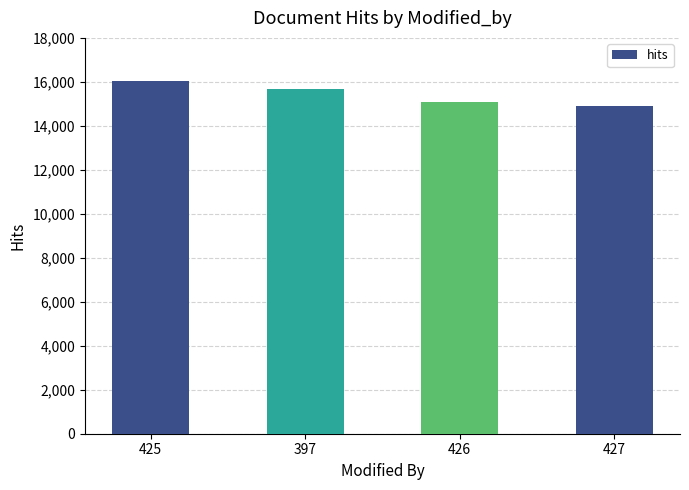

Approximately how many times larger is the value at 427 compared to 426?

1.0